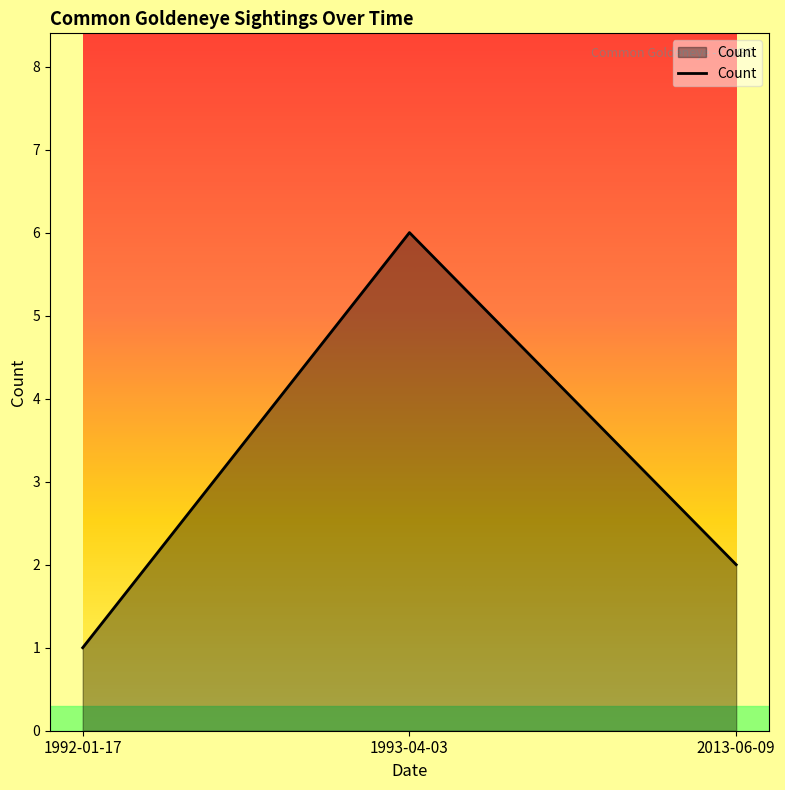

List the labels in order of value, smallest first.

1992-01-17, 2013-06-09, 1993-04-03